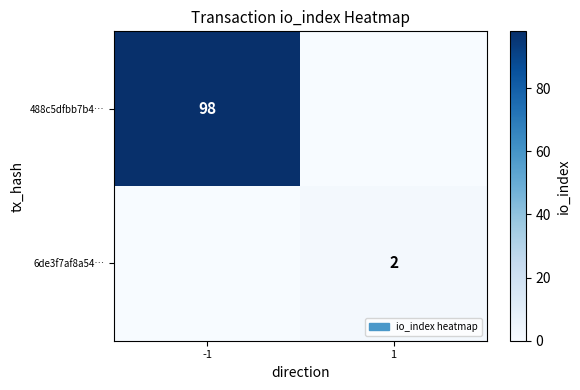

The value of 488c5dfbb7b4… at -1 is 139. True or false?

False